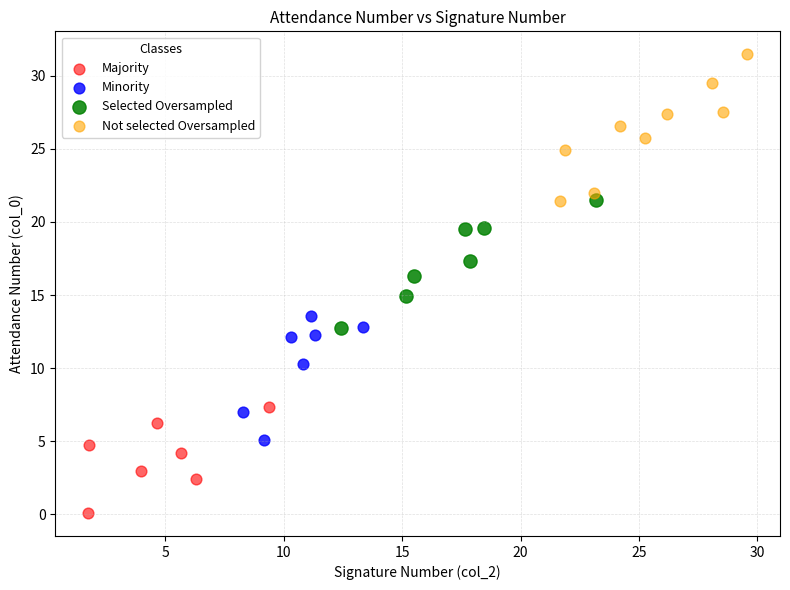

Which series contains the highest Y value?

Not selected Oversampled